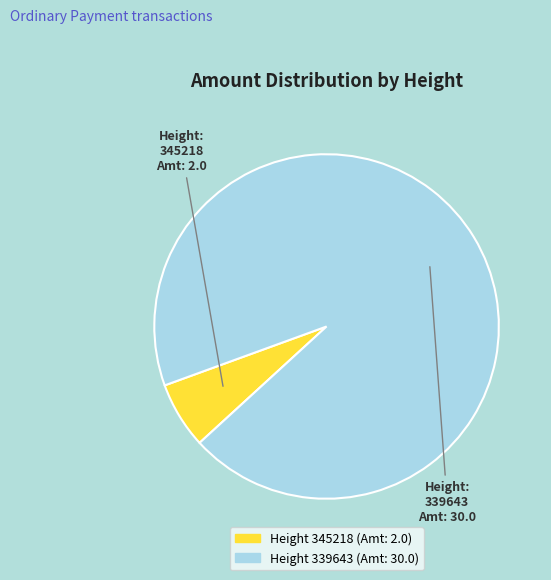

How many segments does this pie chart have?

2